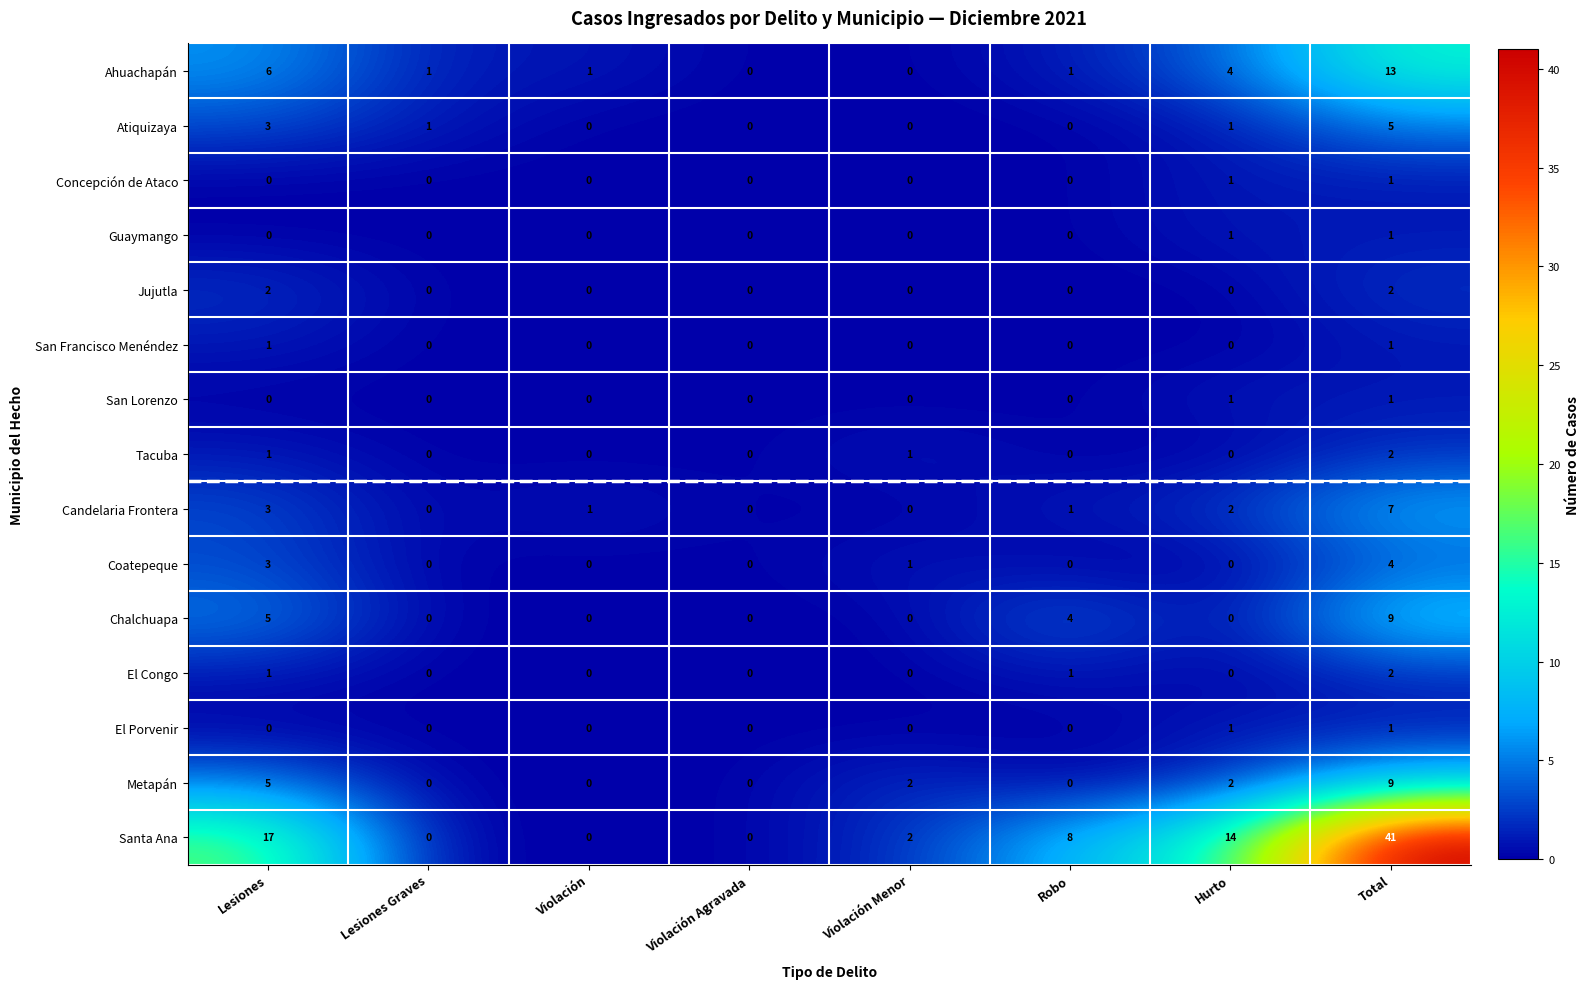

At which category is the sum across all series the highest?

Total